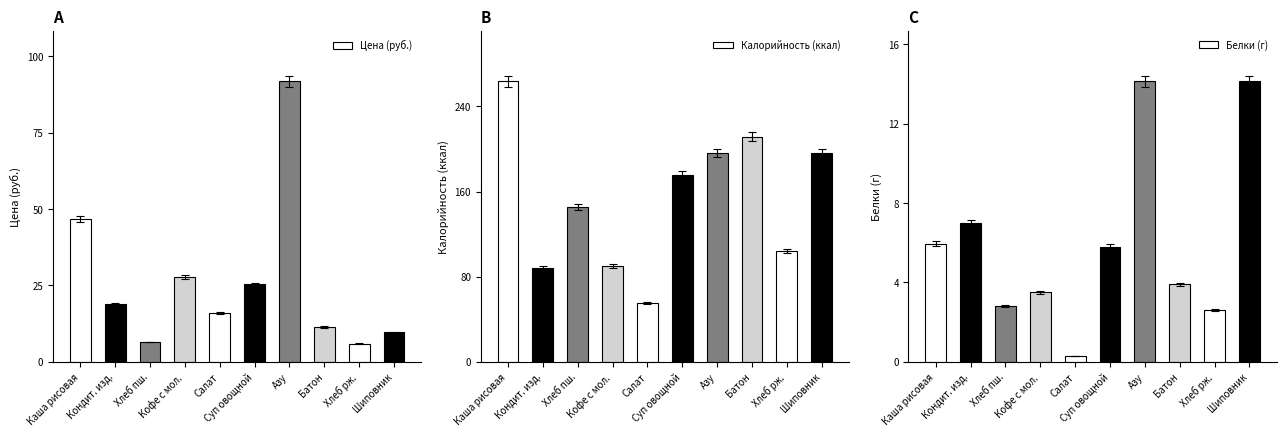

What is the difference between the Белки (г) values at Суп овощной and Каша рисовая?

0.2